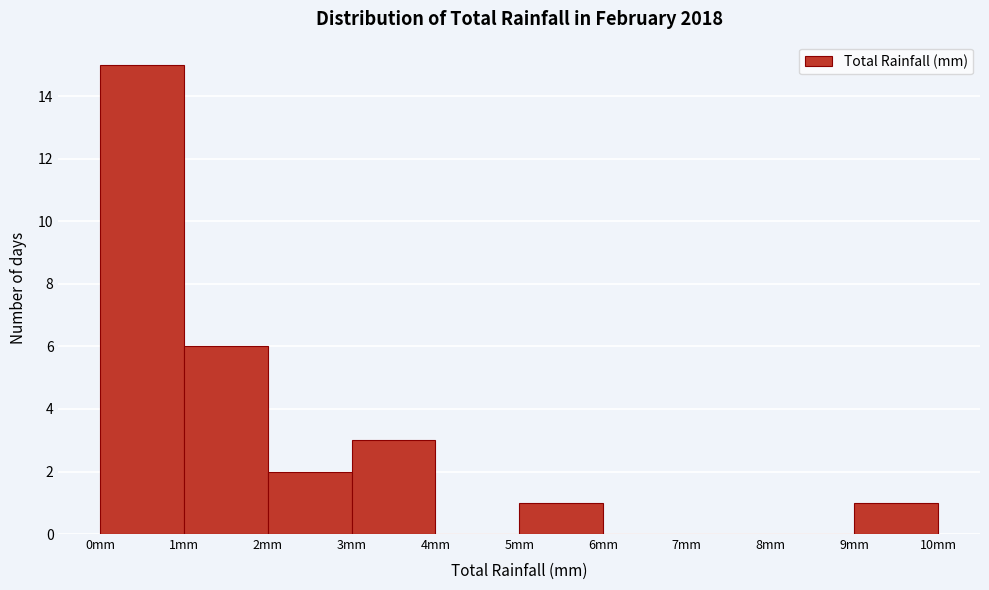

Reading left to right, list every bar in this chart as the range it spans on the x-axis followed by its height. The values are not printed on the chart, so give them approximately, as read against the axis.

0 to 1: 15
1 to 2: 6
2 to 3: 2
3 to 4: 3
4 to 5: 0
5 to 6: 1
6 to 7: 0
7 to 8: 0
8 to 9: 0
9 to 10: 1